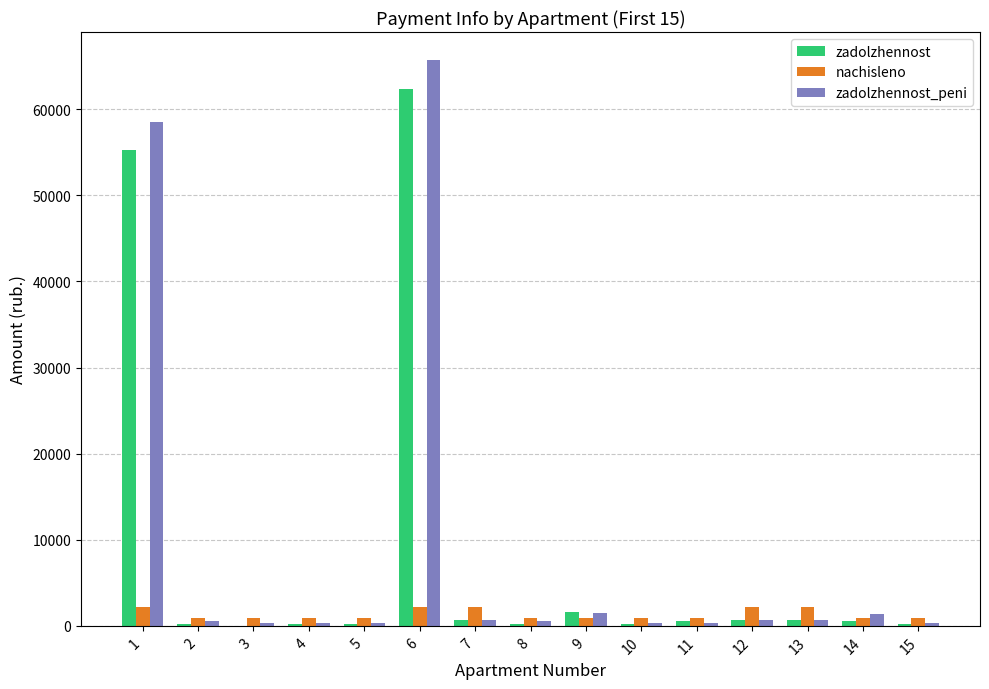

The value of zadolzhennost_peni at 6 is 16295.0. True or false?

False